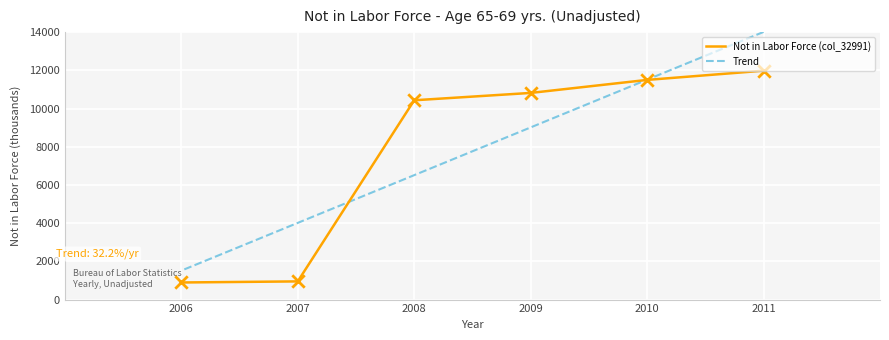

At which category is the sum across all series the highest?

2011